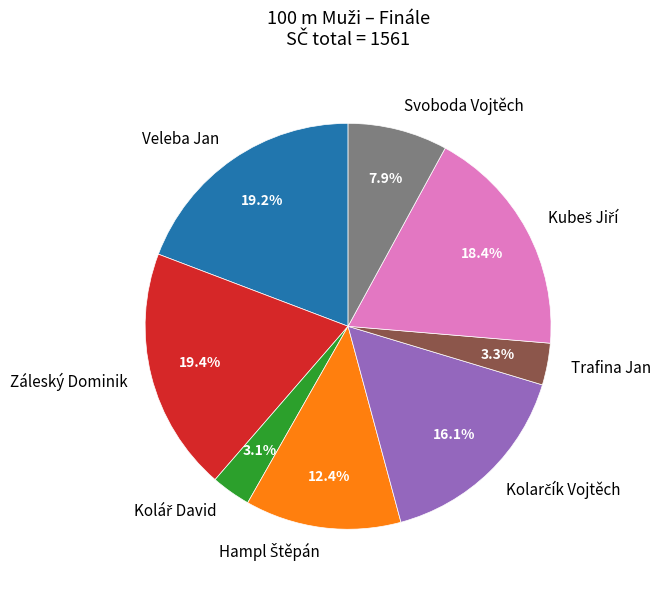

Count the number of slices in the pie.

8